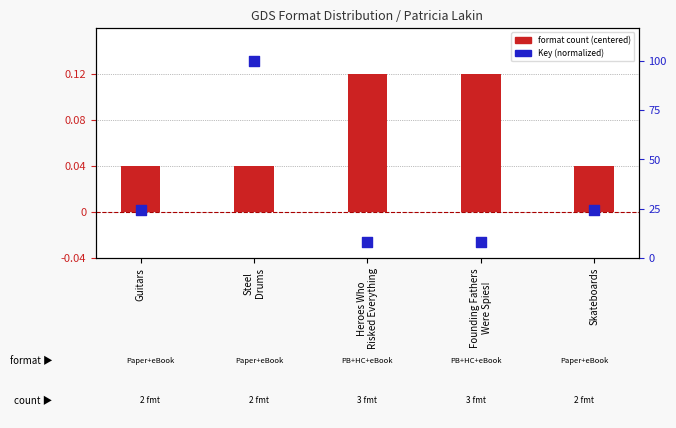

Which series has the largest total across all categories?

format count (centered)